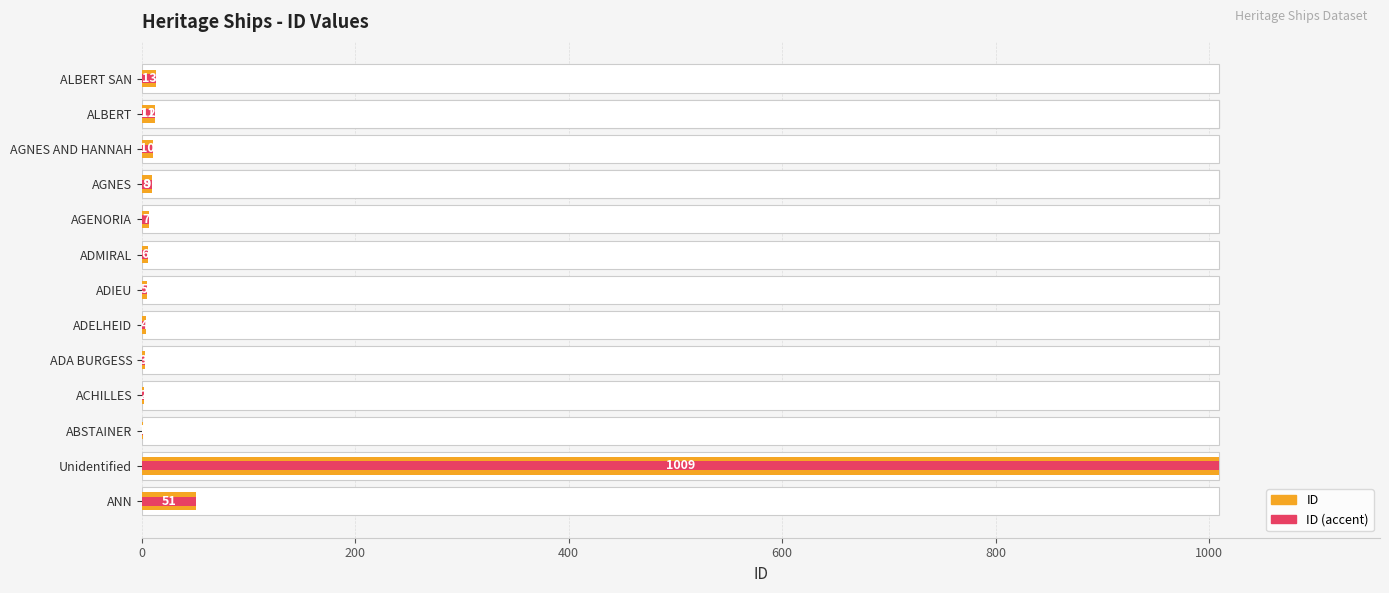

Which series has the largest total across all categories?

ID